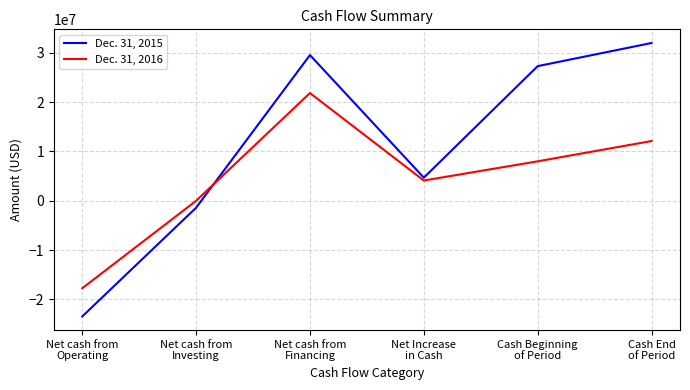

How many categories are shown in the chart?

6